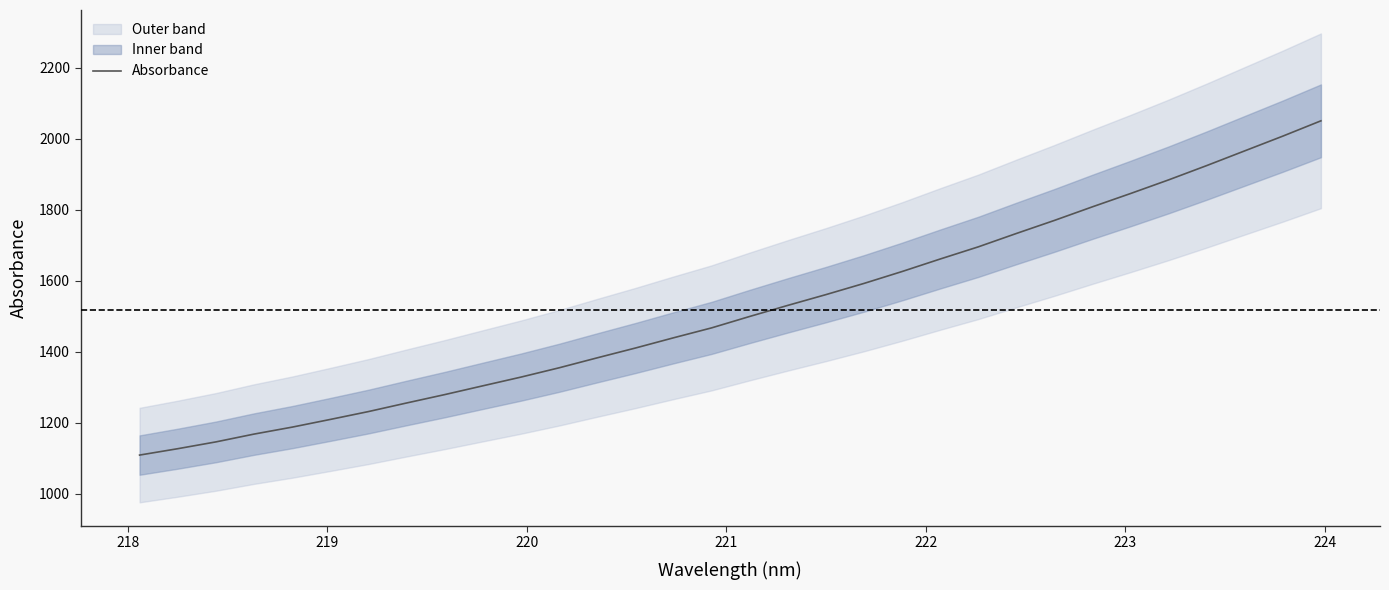

What position from the right is 220?

29